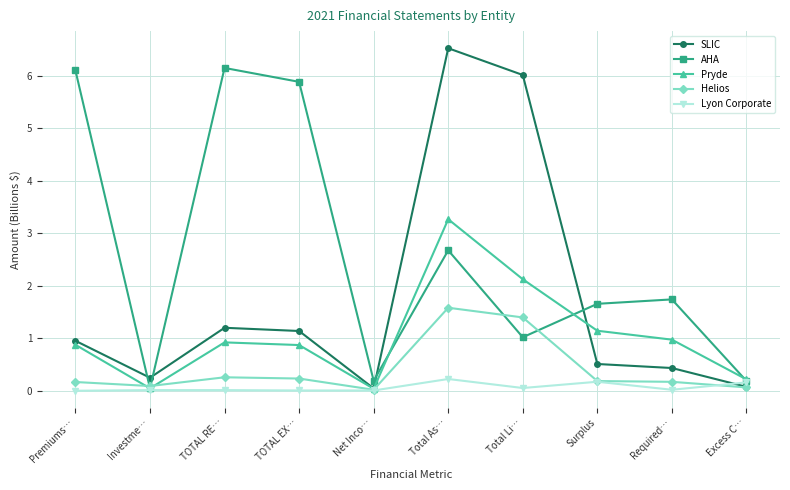

At which category does Helios reach its first local valley?

Investme…